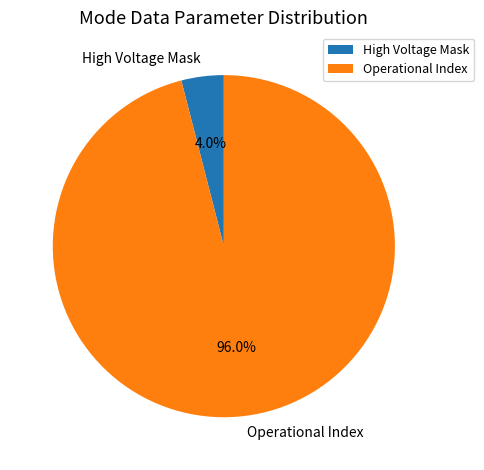

Which slice is the smallest?

High Voltage Mask